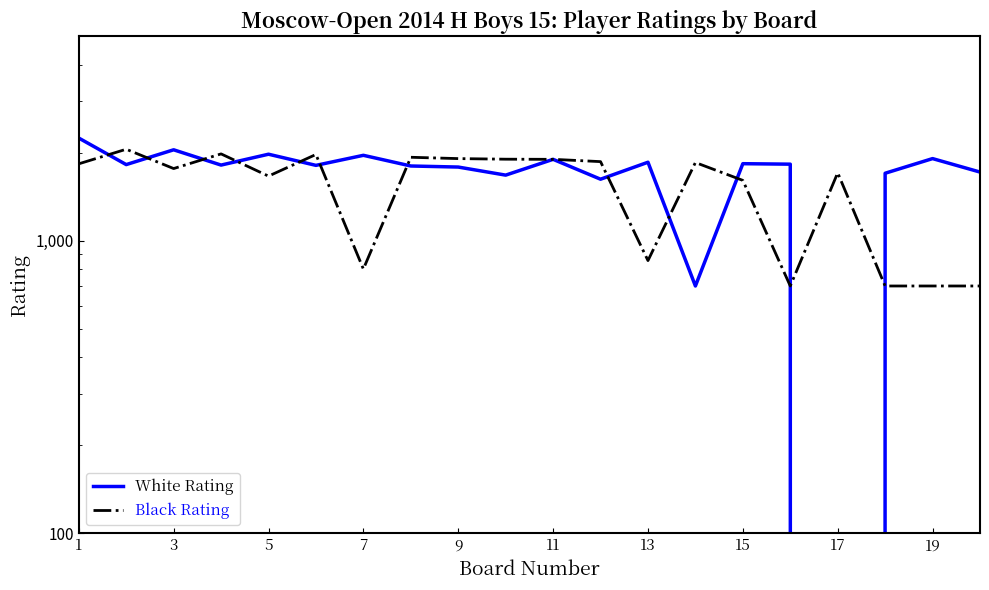

What is the greatest value displayed?

2244